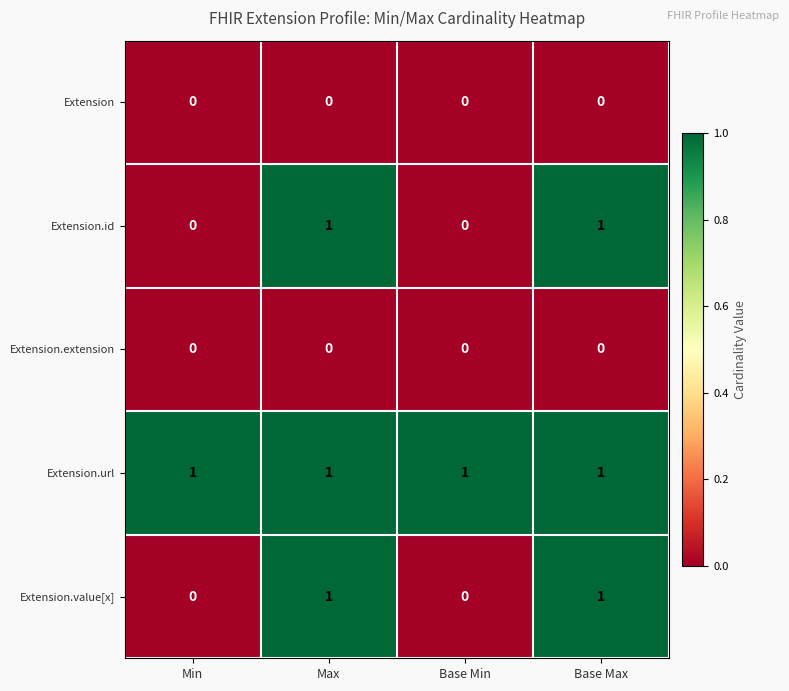

Count the Extension.id values in the range 0 to 1.

4